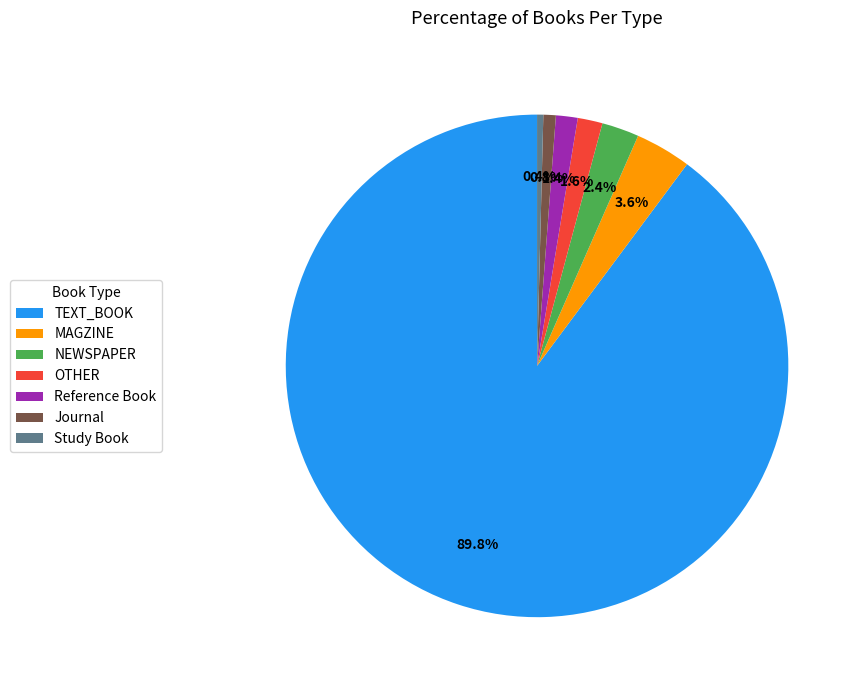

What is the total percentage of NEWSPAPER and TEXT_BOOK?

92.2%